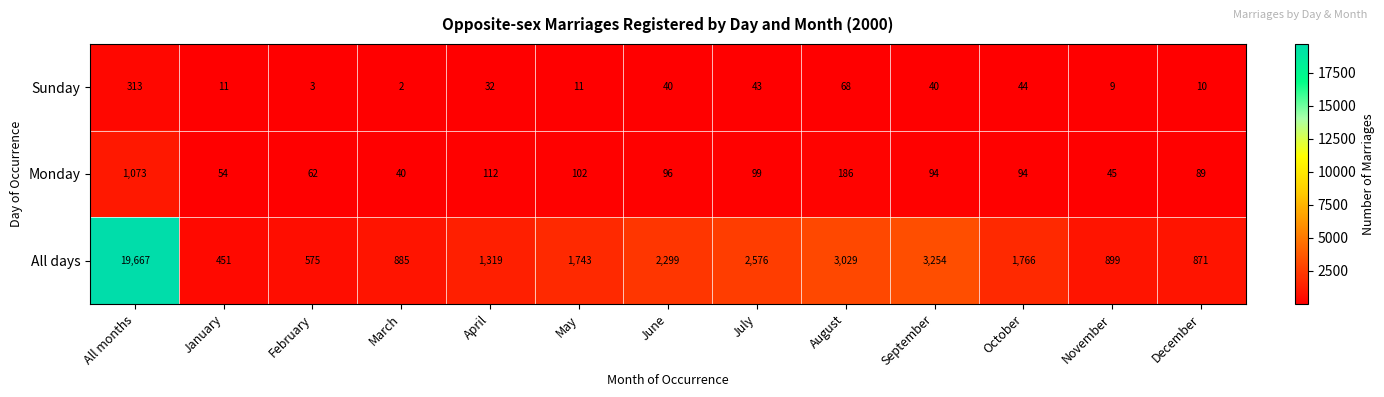

Where does the Sunday series first go above 32?

All months